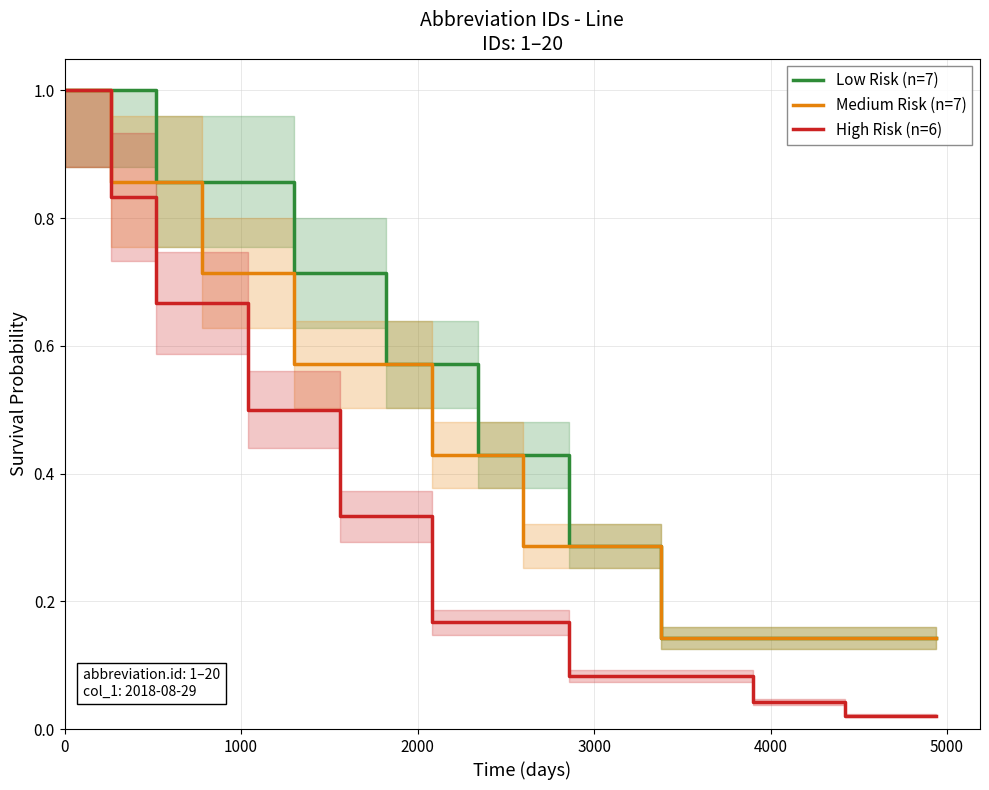

List the series in order of their overall mean, lowest first.

High Risk (n=6), Medium Risk (n=7), Low Risk (n=7)